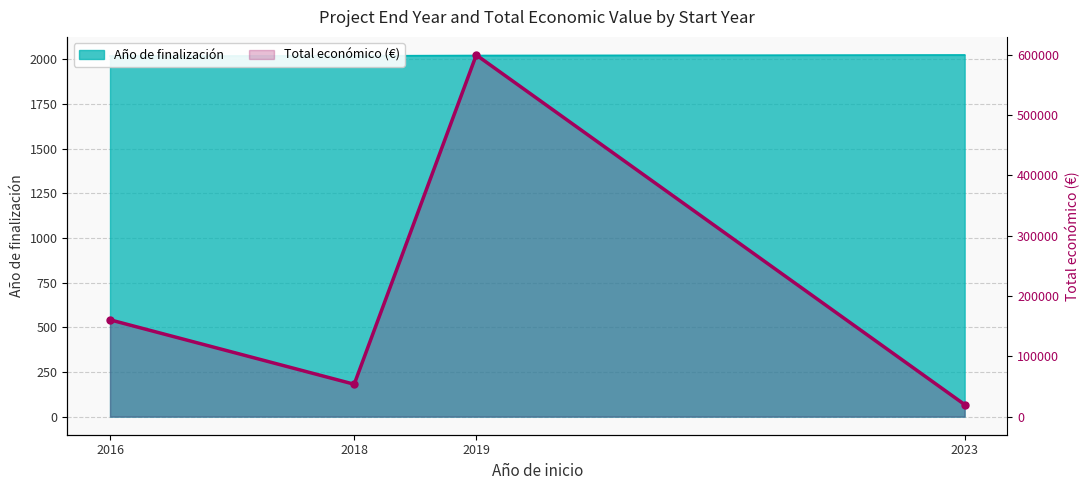

True or false: there are more than 2 points higher than both neighbors.

False